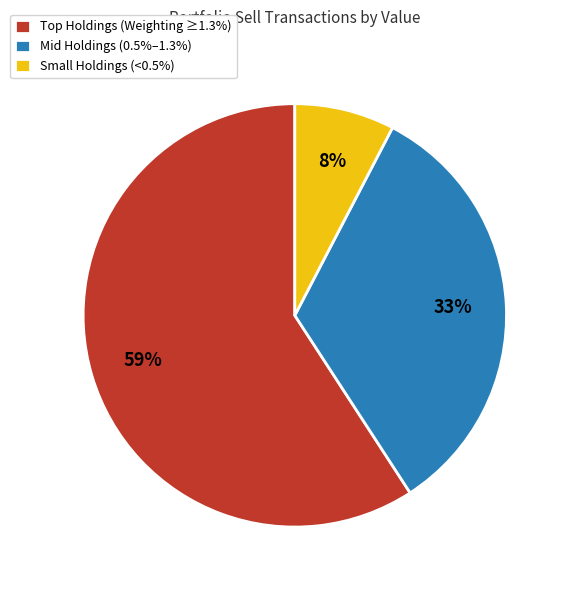

To the nearest percent, what percentage of the pie is Mid Holdings (0.5%–1.3%)?

33%